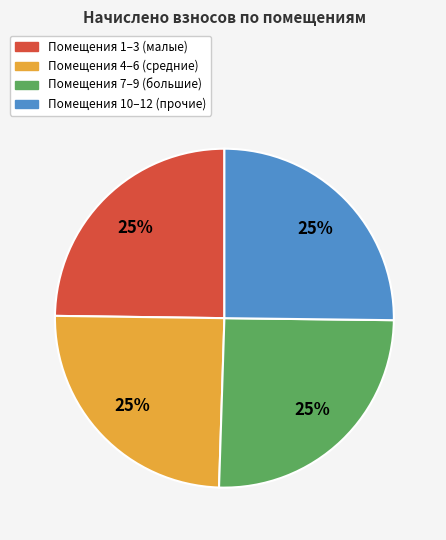

To the nearest percent, what is the average slice percentage?

25%